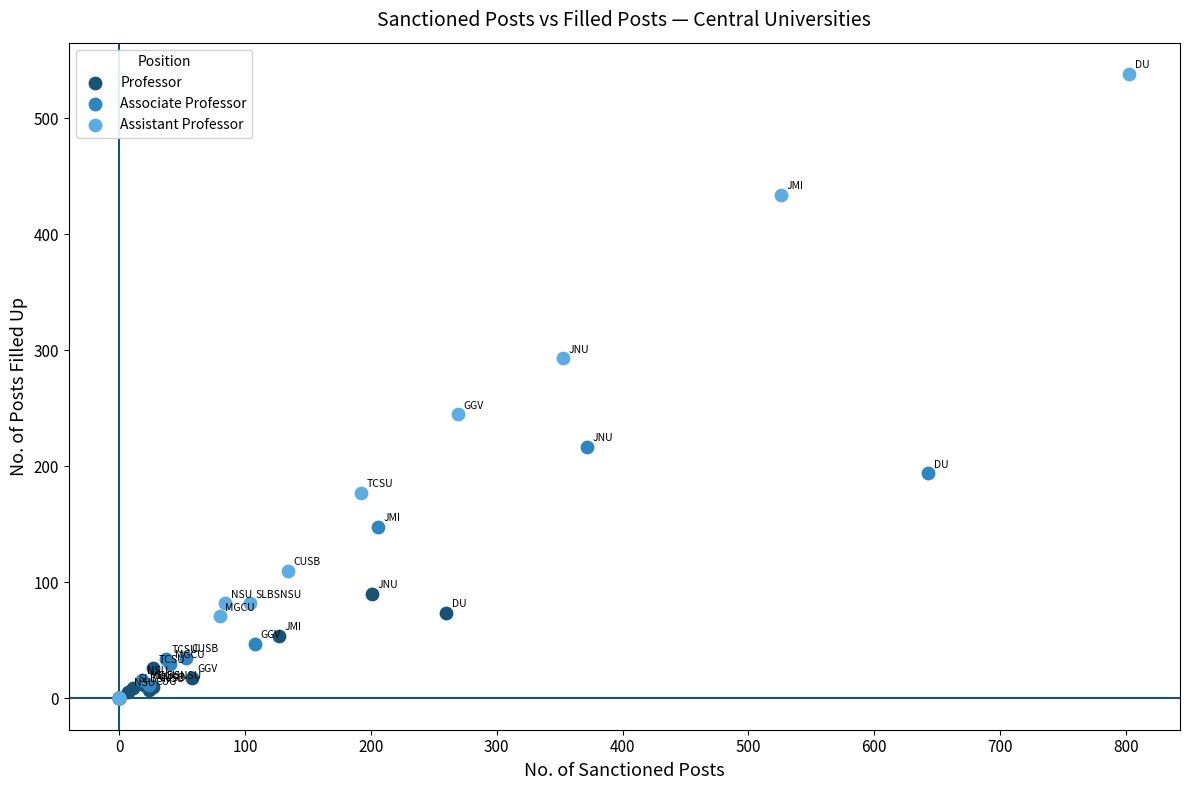

What are all the series names shown in the legend?

Professor, Associate Professor, Assistant Professor